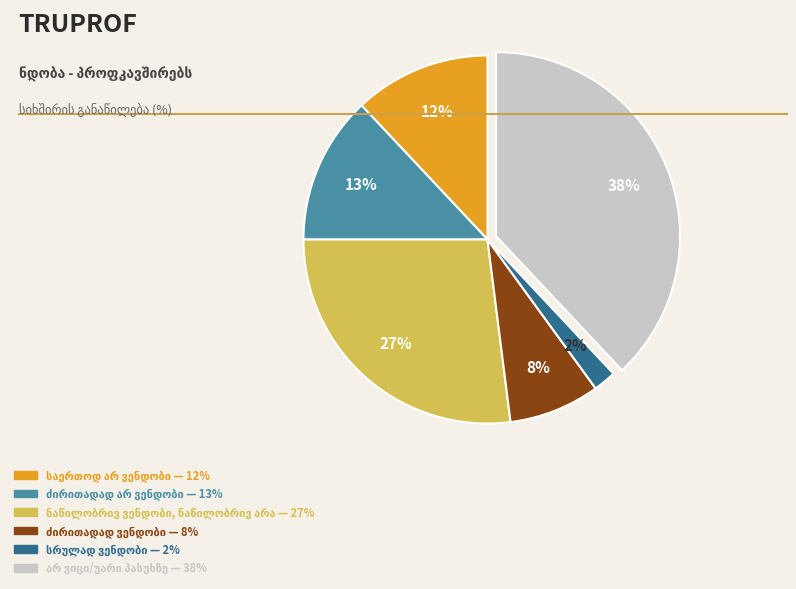

To the nearest percent, what is the difference between the largest and smallest slice percentages?

36%